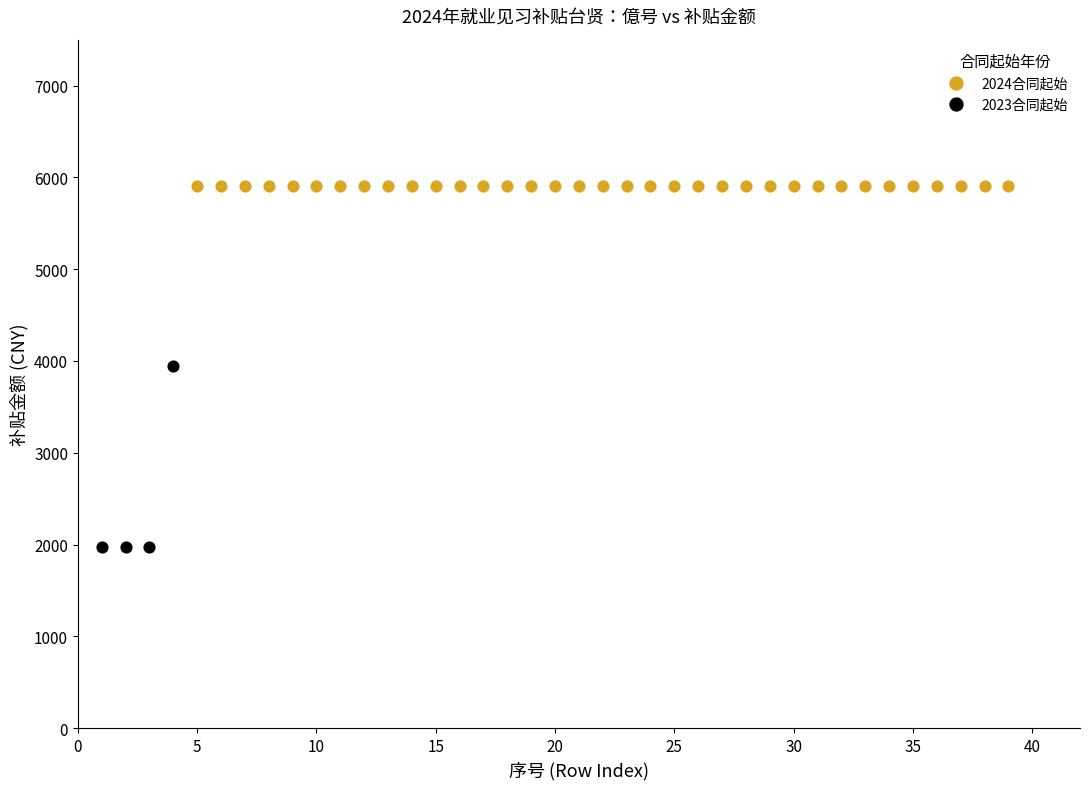

Which series reaches the maximum Y coordinate?

2024合同起始